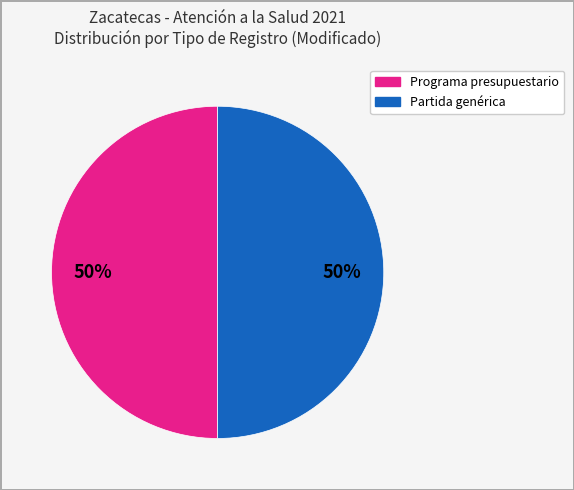

How many segments does this pie chart have?

2